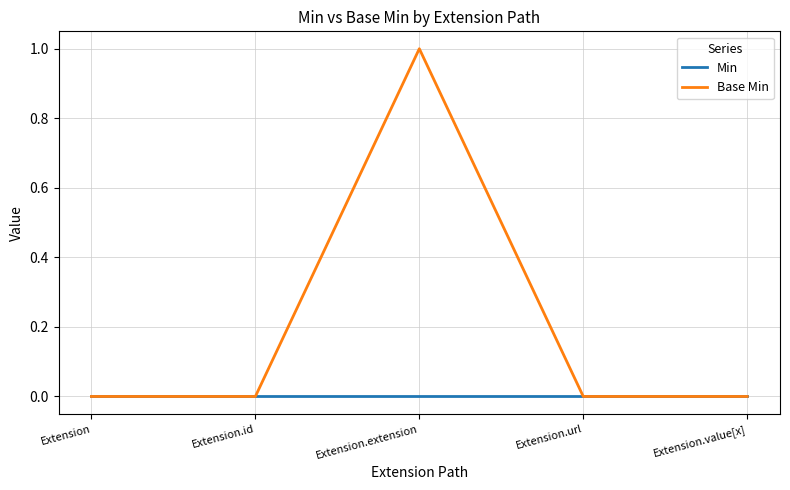

Rank the series by their average value, from lowest to highest.

Min, Base Min